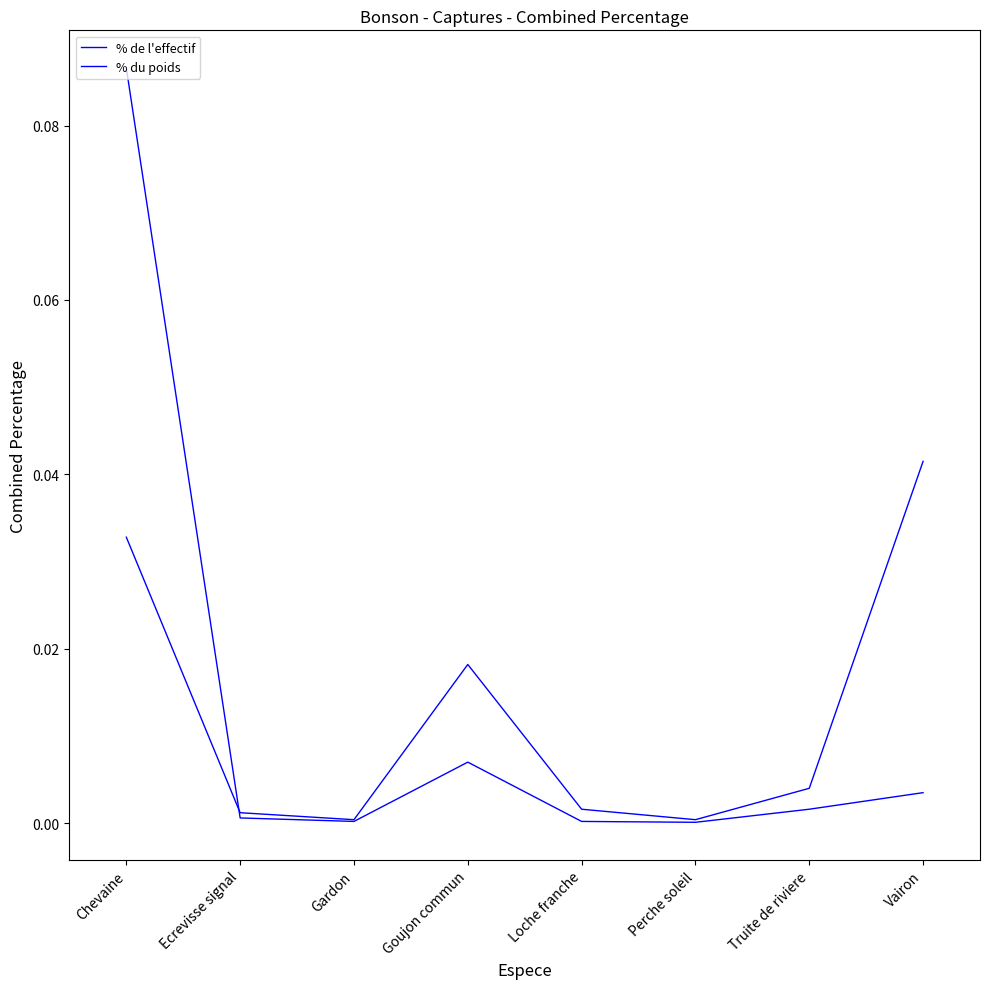

Which category has the lowest value in the % du poids series?

Perche soleil